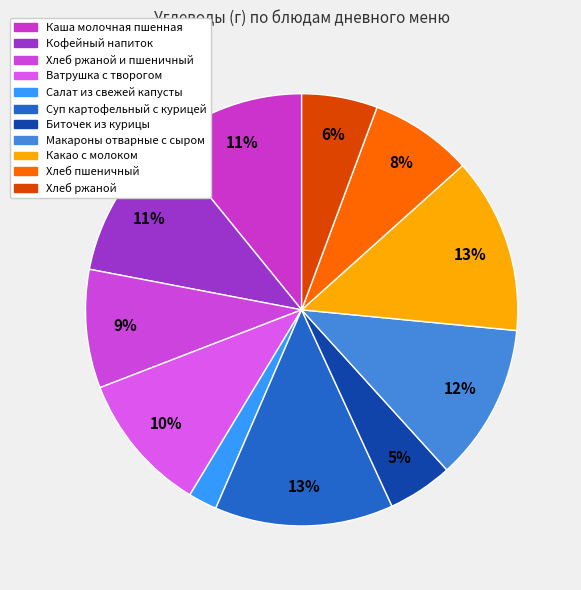

How many slices are in this pie chart?

11